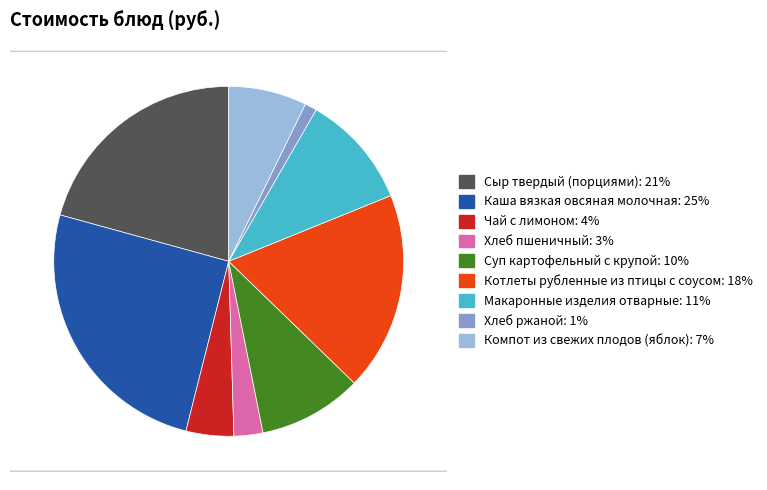

The Компот из свежих плодов (яблок) slice represents 1% of the pie. True or false?

False